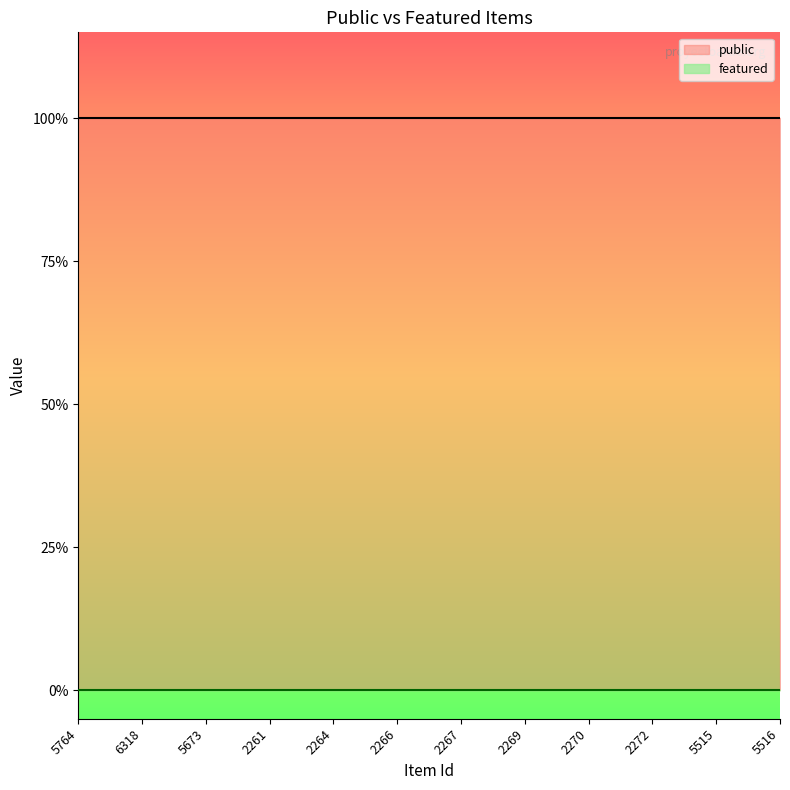

Rank the series by their average value, from lowest to highest.

featured, public